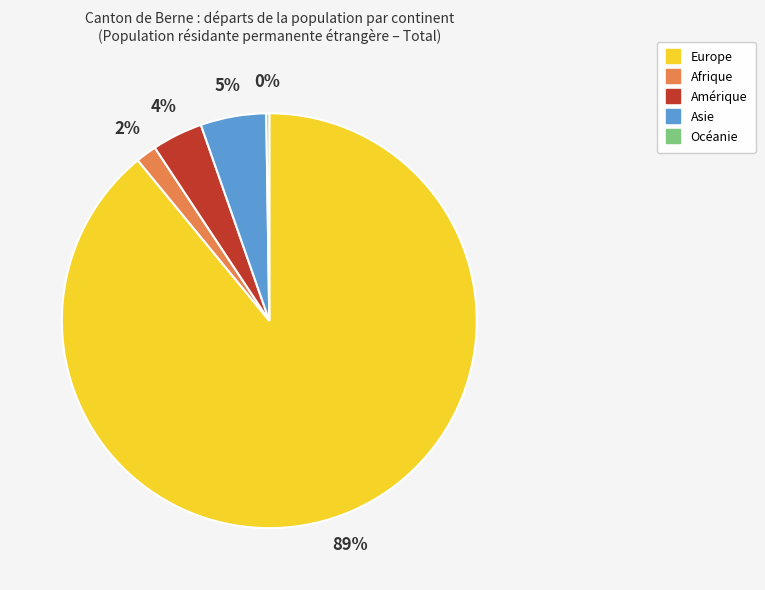

Combined, do Amérique and Europe account for over 50%?

Yes